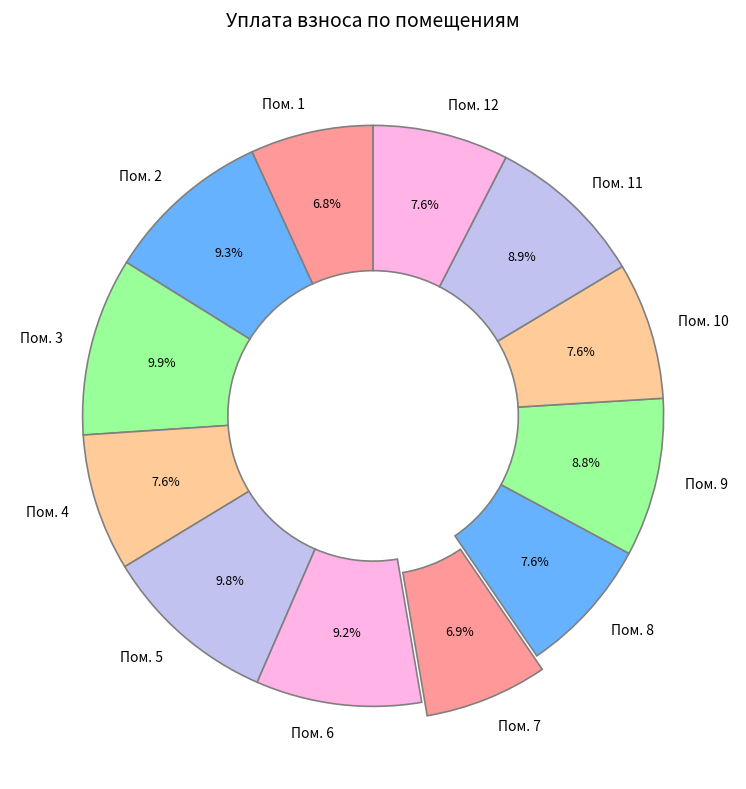

To the nearest percent, what is the average slice percentage?

8%